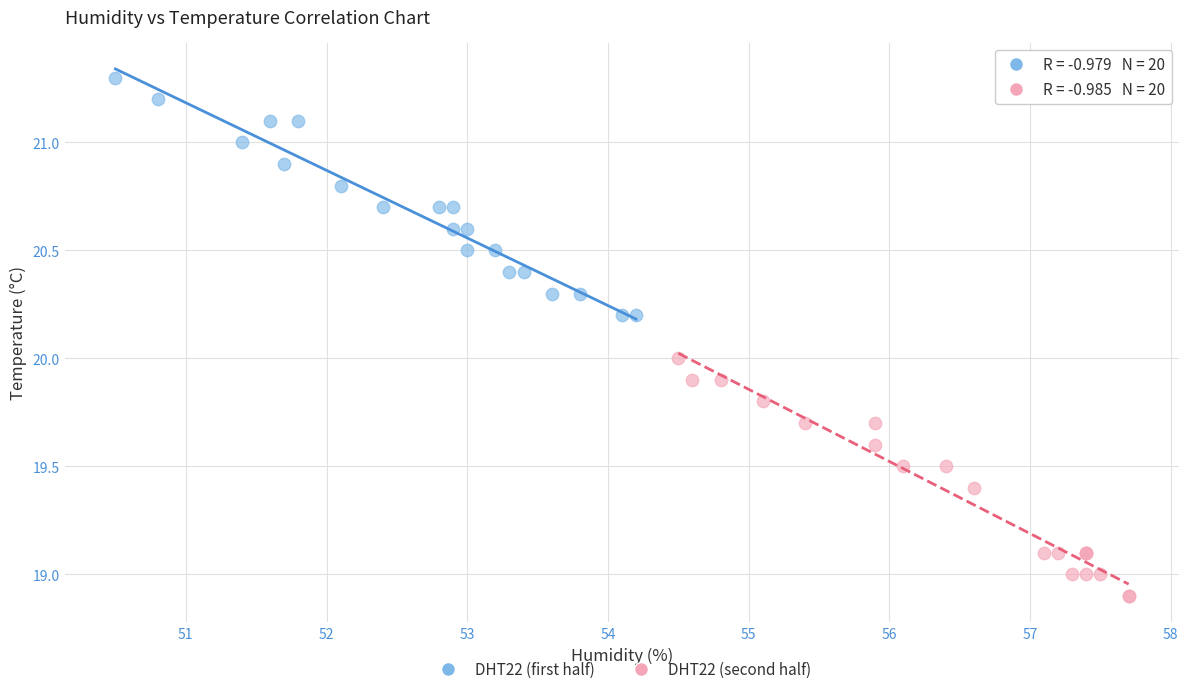

Which series contains the lowest Y value?

DHT22 (second half)